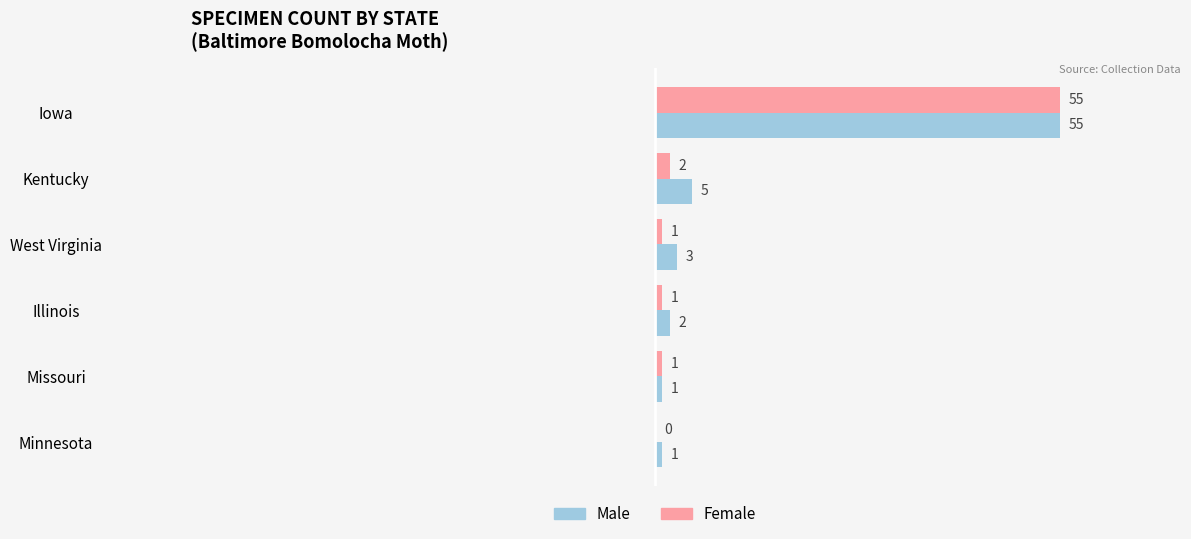

Which series changed the most between Illinois and Missouri?

Male